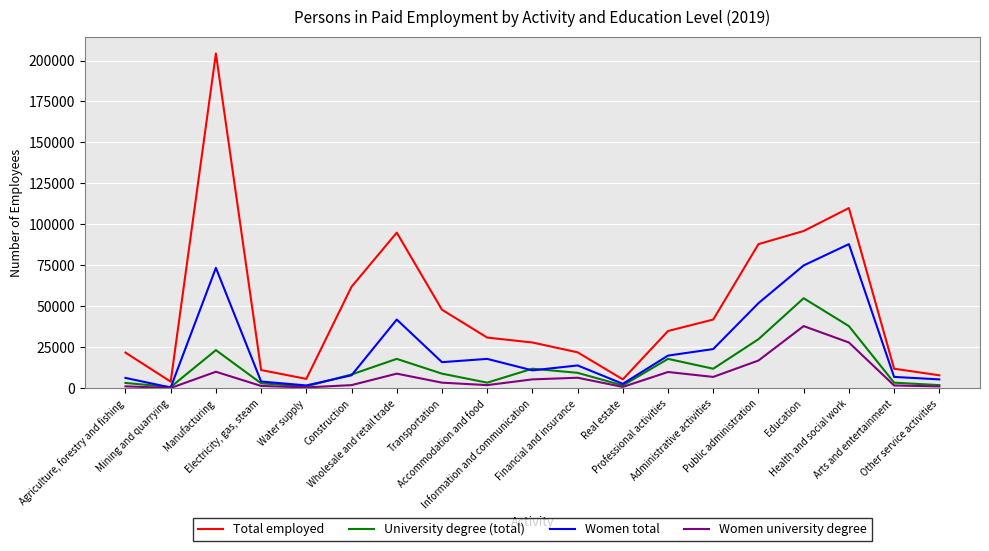

What is the difference between the maximum and second lowest values in the Total employed series?

198801